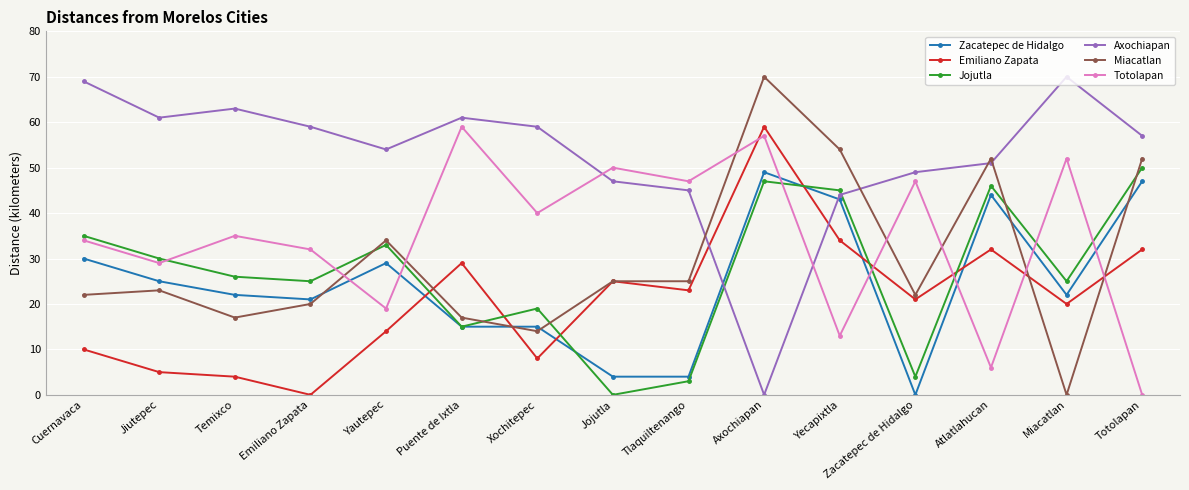

Reading left to right, what are all the values shown in this chart?

Zacatepec de Hidalgo: Cuernavaca=30	Jiutepec=25	Temixco=22	Emiliano Zapata=21	Yautepec=29	Puente de Ixtla=15	Xochitepec=15	Jojutla=4	Tlaquiltenango=4	Axochiapan=49	Yecapixtla=43	Zacatepec de Hidalgo=0	Atlatlahucan=44	Miacatlan=22	Totolapan=47
Emiliano Zapata: Cuernavaca=10	Jiutepec=5	Temixco=4	Emiliano Zapata=0	Yautepec=14	Puente de Ixtla=29	Xochitepec=8	Jojutla=25	Tlaquiltenango=23	Axochiapan=59	Yecapixtla=34	Zacatepec de Hidalgo=21	Atlatlahucan=32	Miacatlan=20	Totolapan=32
Jojutla: Cuernavaca=35	Jiutepec=30	Temixco=26	Emiliano Zapata=25	Yautepec=33	Puente de Ixtla=15	Xochitepec=19	Jojutla=0	Tlaquiltenango=3	Axochiapan=47	Yecapixtla=45	Zacatepec de Hidalgo=4	Atlatlahucan=46	Miacatlan=25	Totolapan=50
Axochiapan: Cuernavaca=69	Jiutepec=61	Temixco=63	Emiliano Zapata=59	Yautepec=54	Puente de Ixtla=61	Xochitepec=59	Jojutla=47	Tlaquiltenango=45	Axochiapan=0	Yecapixtla=44	Zacatepec de Hidalgo=49	Atlatlahucan=51	Miacatlan=70	Totolapan=57
Miacatlan: Cuernavaca=22	Jiutepec=23	Temixco=17	Emiliano Zapata=20	Yautepec=34	Puente de Ixtla=17	Xochitepec=14	Jojutla=25	Tlaquiltenango=25	Axochiapan=70	Yecapixtla=54	Zacatepec de Hidalgo=22	Atlatlahucan=52	Miacatlan=0	Totolapan=52
Totolapan: Cuernavaca=34	Jiutepec=29	Temixco=35	Emiliano Zapata=32	Yautepec=19	Puente de Ixtla=59	Xochitepec=40	Jojutla=50	Tlaquiltenango=47	Axochiapan=57	Yecapixtla=13	Zacatepec de Hidalgo=47	Atlatlahucan=6	Miacatlan=52	Totolapan=0